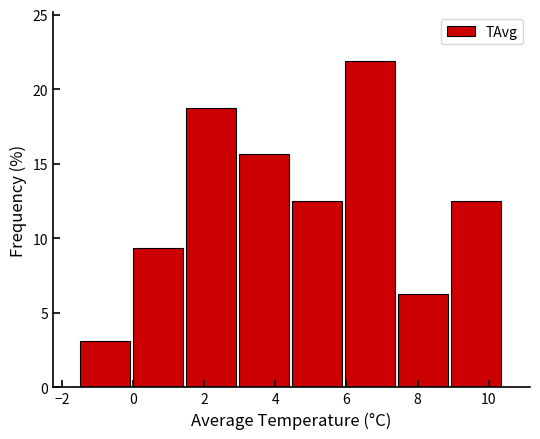

Reading left to right, list every bar in this chart as the range it spans on the x-axis followed by its height. Neither the bar edges nor the heights are printed on the chart, so give them approximately, as read against the axes.

-1.6 to 0.0: 3.0
0.0 to 1.4: 9.5
1.4 to 3.0: 19.0
3.0 to 4.4: 15.5
4.4 to 6.0: 12.5
6.0 to 7.4: 22.0
7.4 to 9.0: 6.5
9.0 to 10.4: 12.5